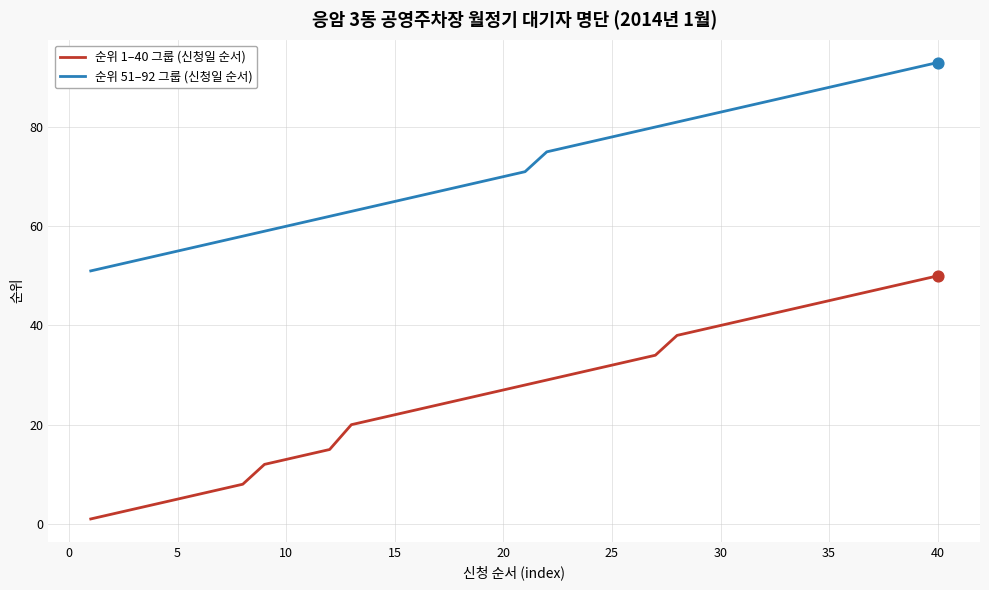

Which series has the largest total across all categories?

순위 51–92 그룹 (신청일 순서)